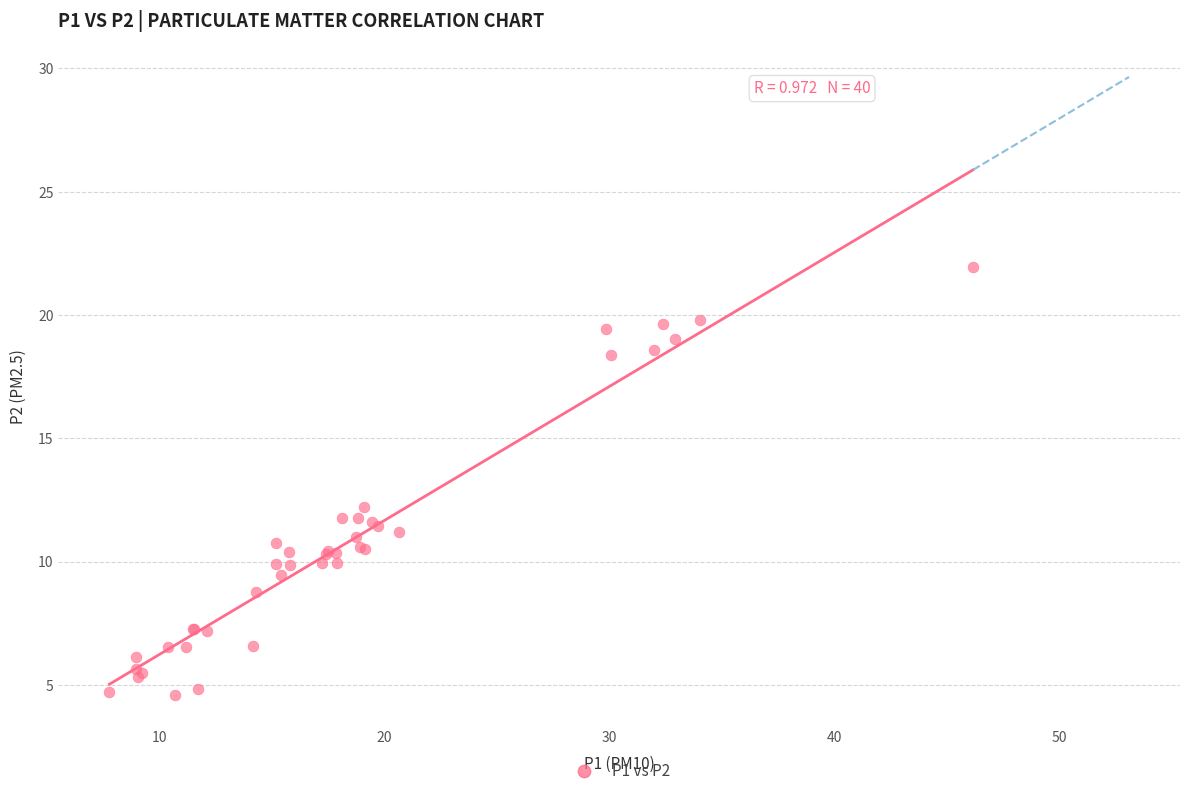

What Y value in the scatter plot is closest to 13?

12.2